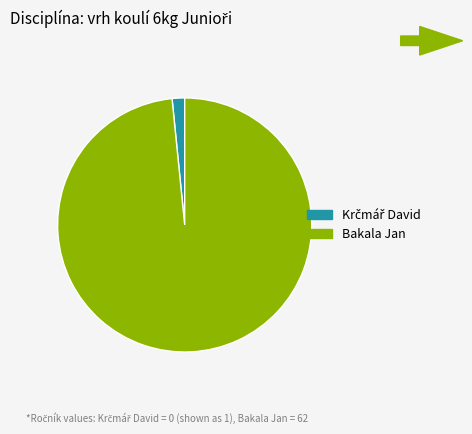

How many segments does this pie chart have?

2